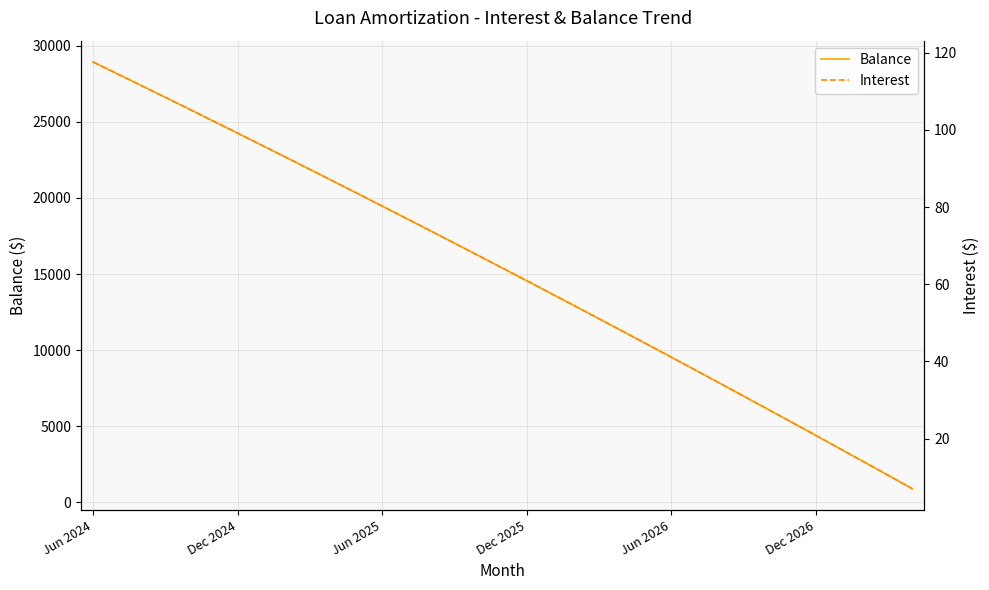

At which label does Balance reach its peak?

Jun 2024